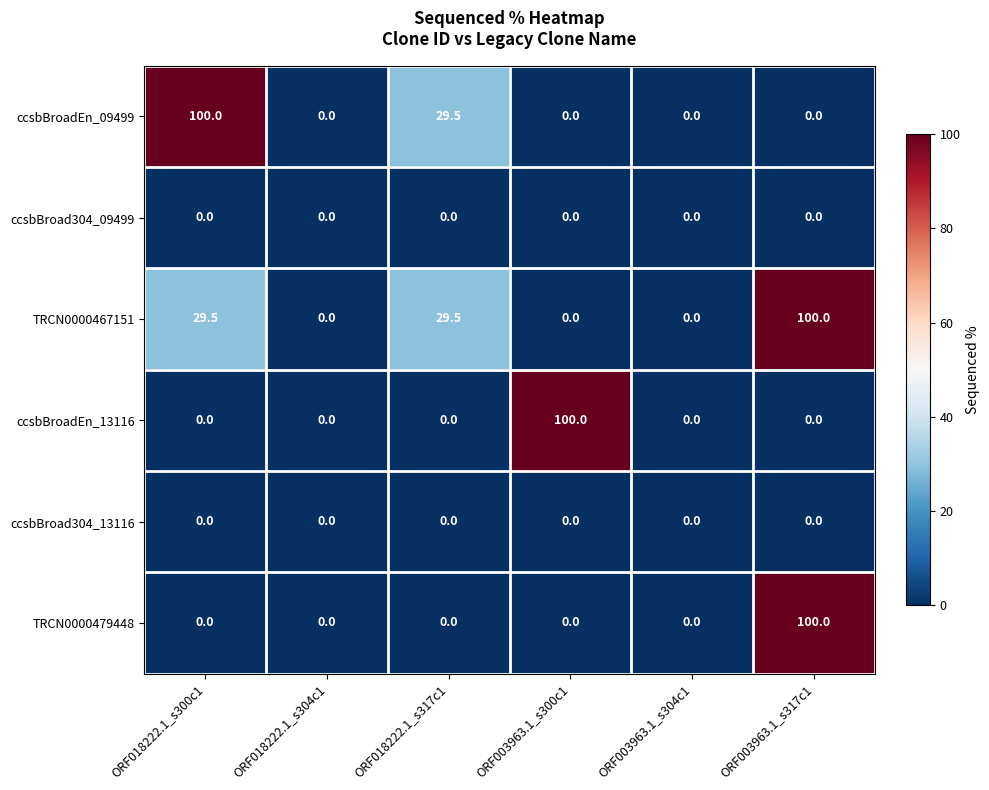

The value of ccsbBroadEn_09499 at ORF018222.1_s304c1 is 65.0. True or false?

False